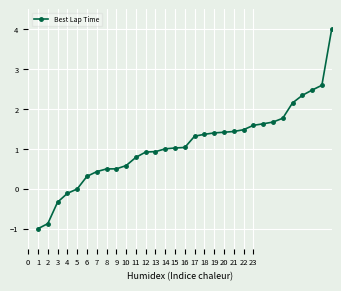

What is the value of the 28th point from the left?

2.3